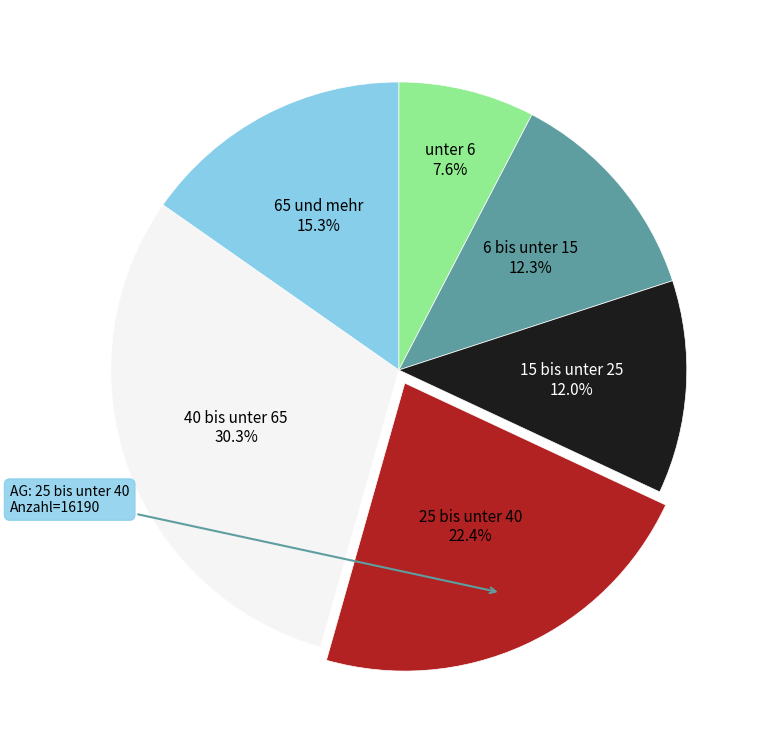

Does any single category account for the majority?

No